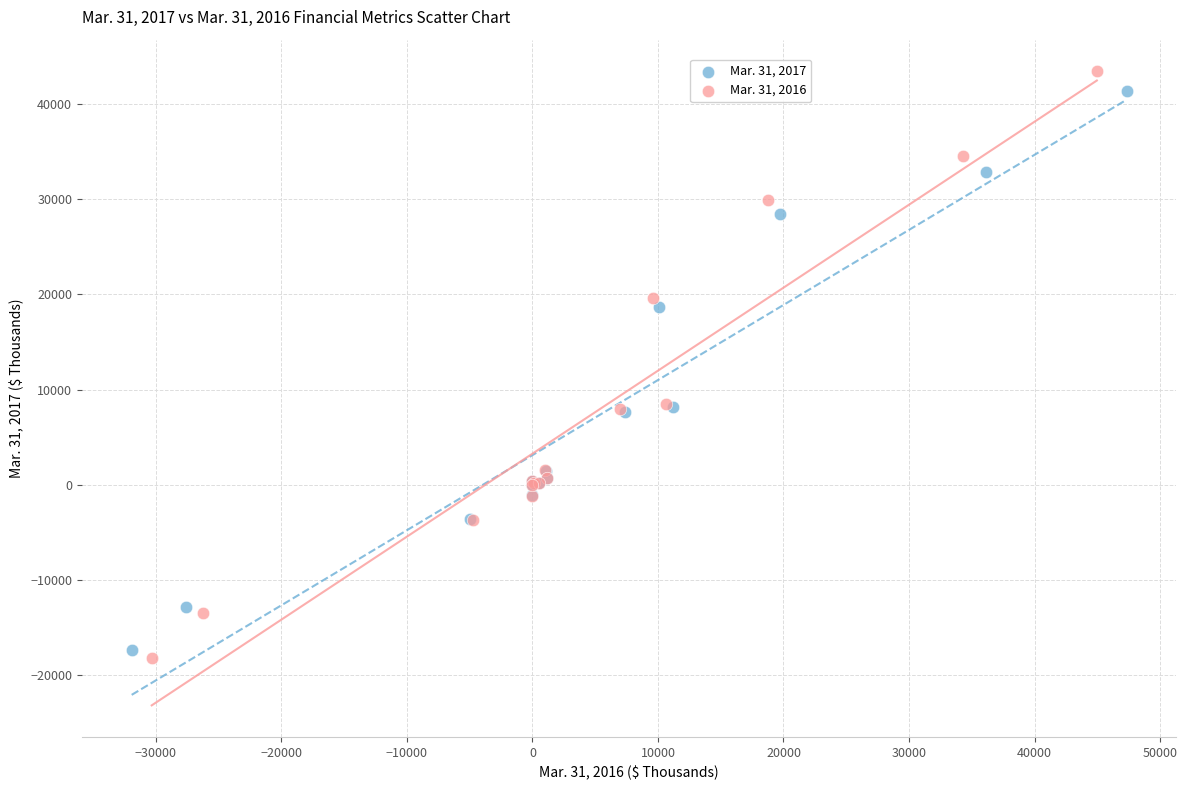

Which series reaches the minimum Y coordinate?

Mar. 31, 2016